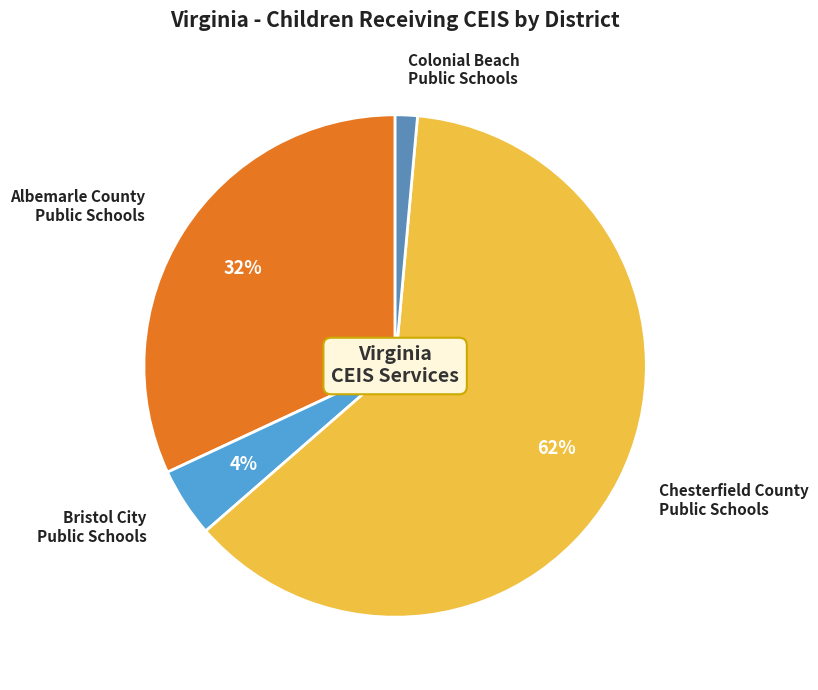

Is there a majority slice in this chart?

Yes